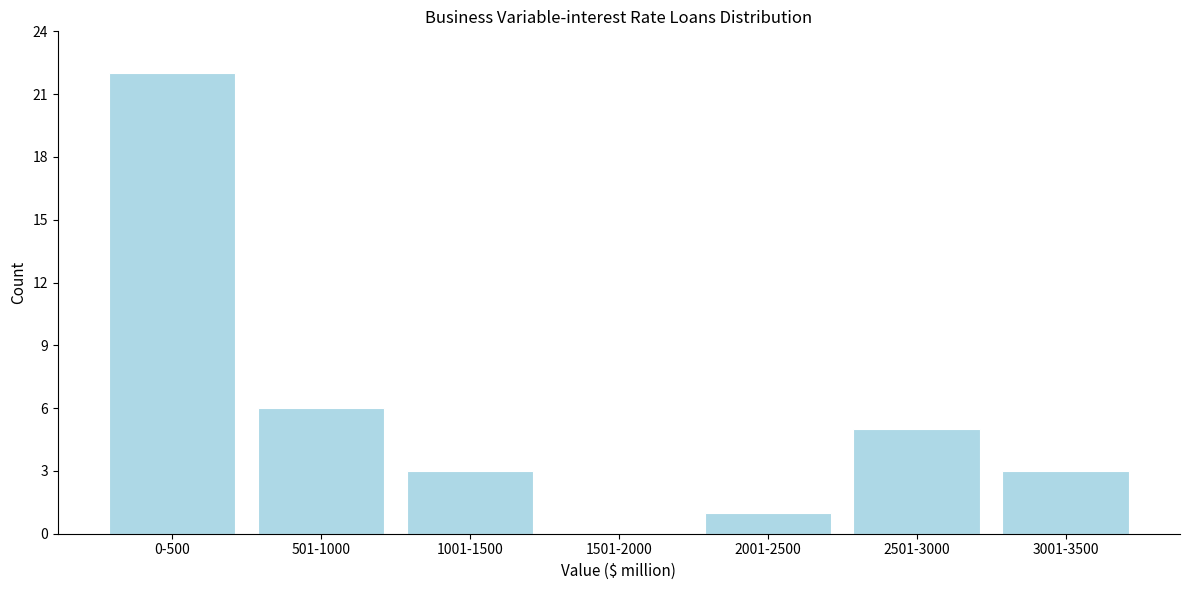

Reading right to left, what are all the values shown in this chart?

3001-3500=3	2501-3000=5	2001-2500=1	1501-2000=0	1001-1500=3	501-1000=6	0-500=22